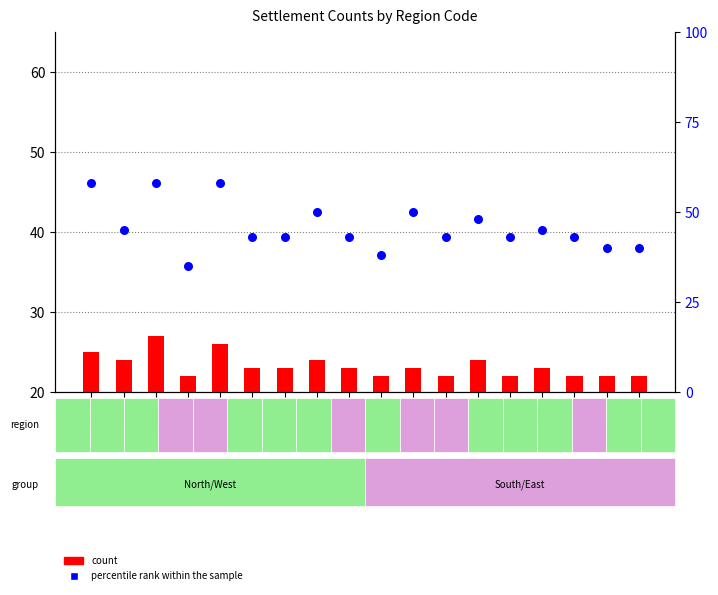

At how many categories does at least one series exceed 16?

18